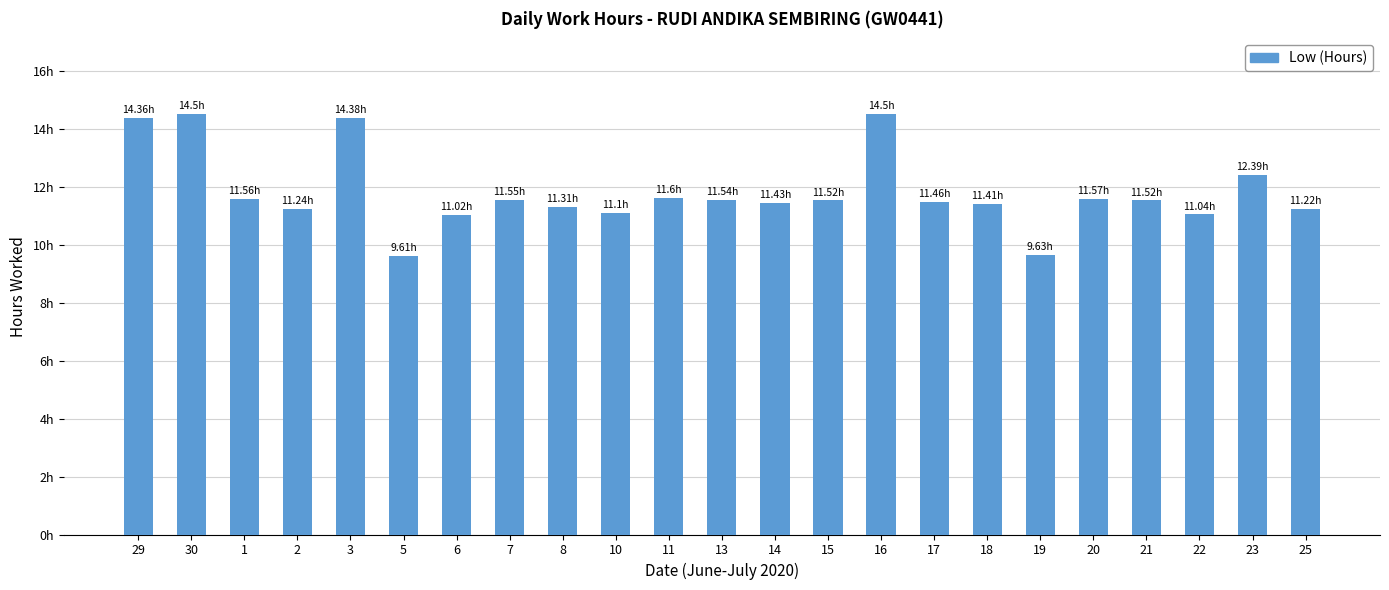

Does the chart contain any negative values?

No